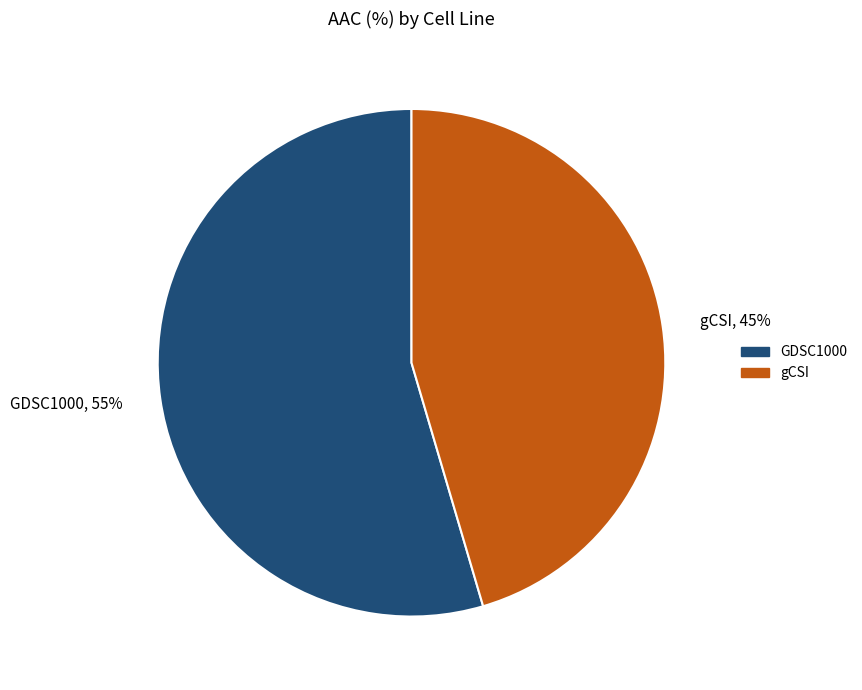

Is the sum of GDSC1000, 55% and gCSI, 45% greater than half?

Yes